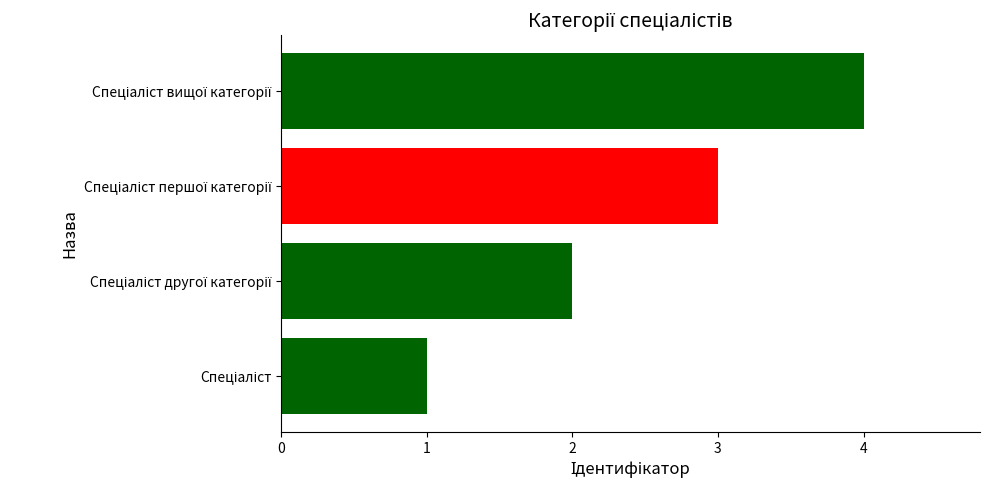

What is the difference between the maximum and minimum values?

3